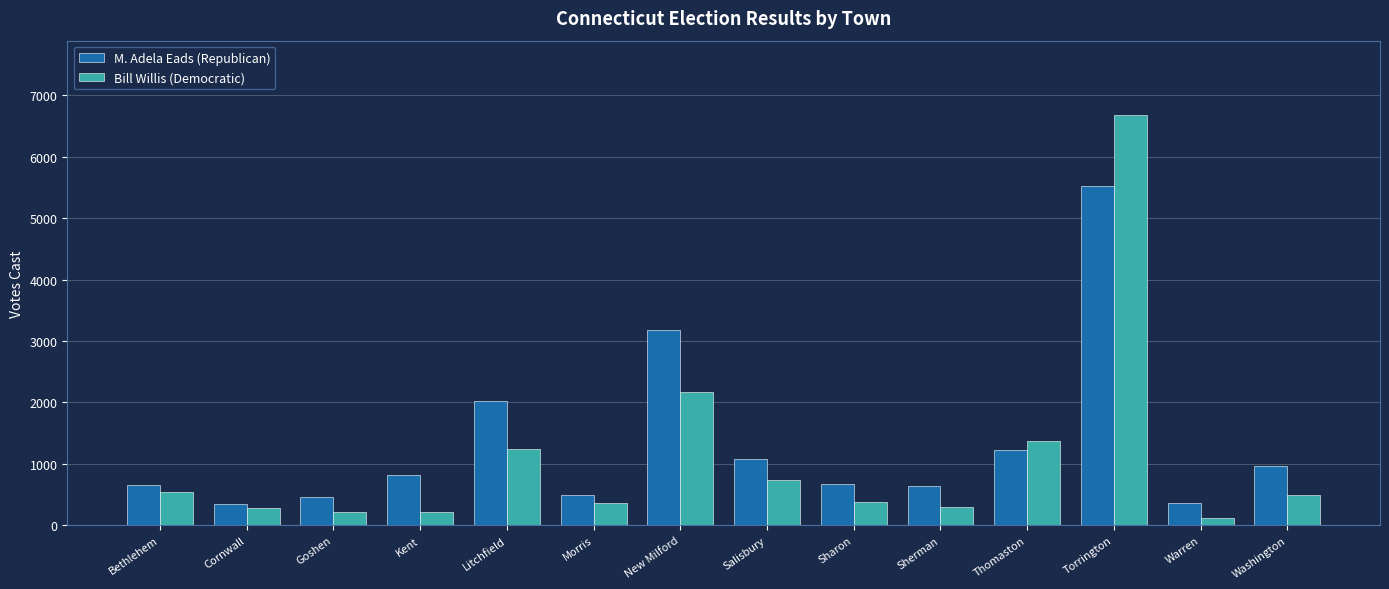

What is the average value of the M. Adela Eads (Republican) series?

1316